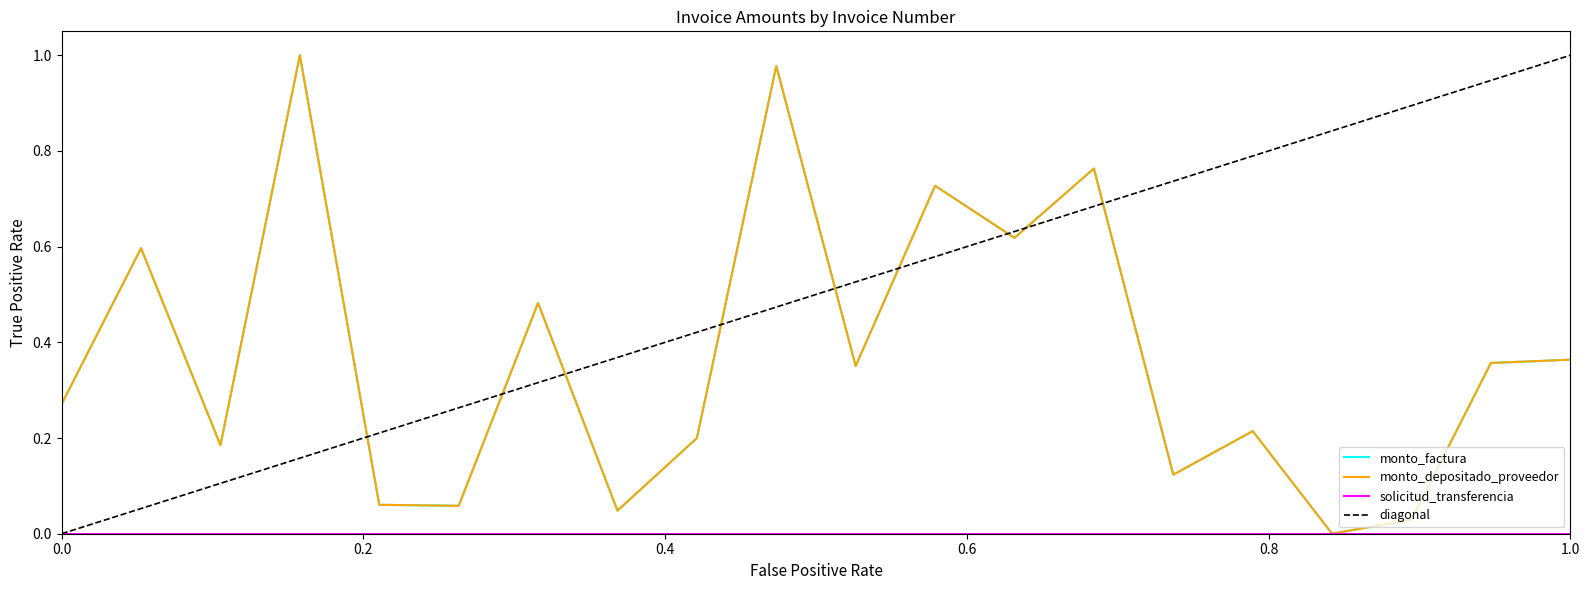

Reading left to right, what are all the values shown in this chart?

monto_factura: 0.3	0.6	0.2	1.0	0.1	0.1	0.5	0.0	0.2	1.0	0.4	0.7	0.6	0.8	0.1	0.2	0.0	0.0	0.4	0.4
monto_depositado_proveedor: 0.3	0.6	0.2	1.0	0.1	0.1	0.5	0.0	0.2	1.0	0.4	0.7	0.6	0.8	0.1	0.2	0.0	0.0	0.4	0.4